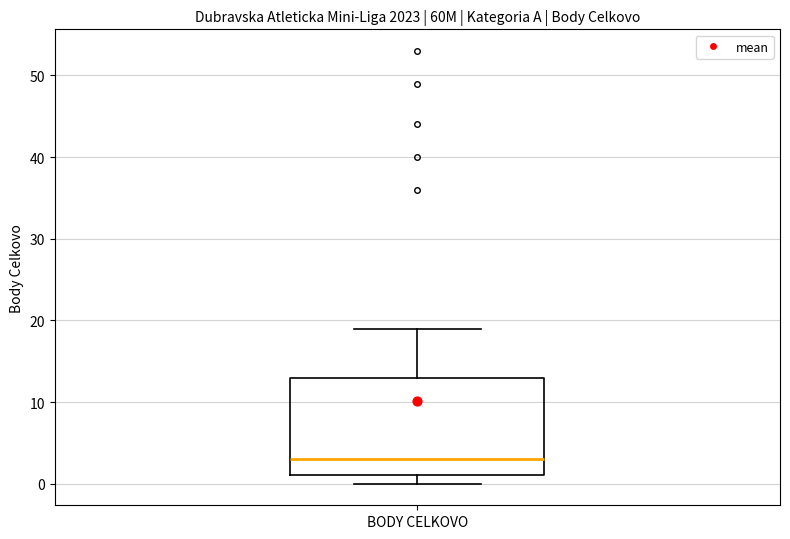

Read this box plot against the y-axis: the position of the median line, the range covered by the box, and the ends of both whiskers. The values are not printed on the chart, so give them approximately, as read against the axis.

median 3, box 1 to 13, whiskers 0 to 19